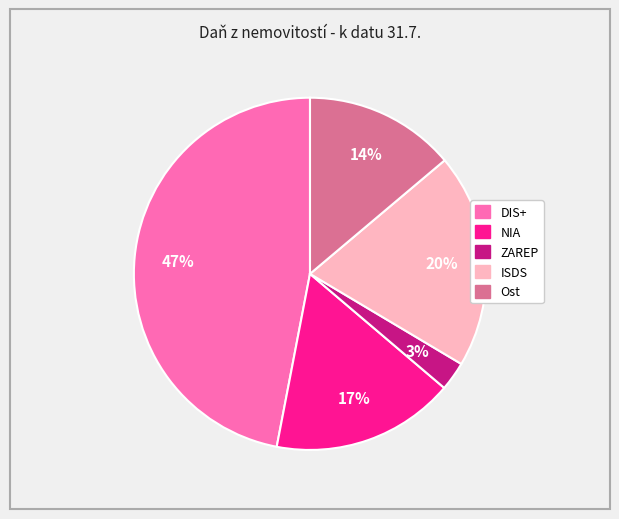

Does any single category account for the majority?

No